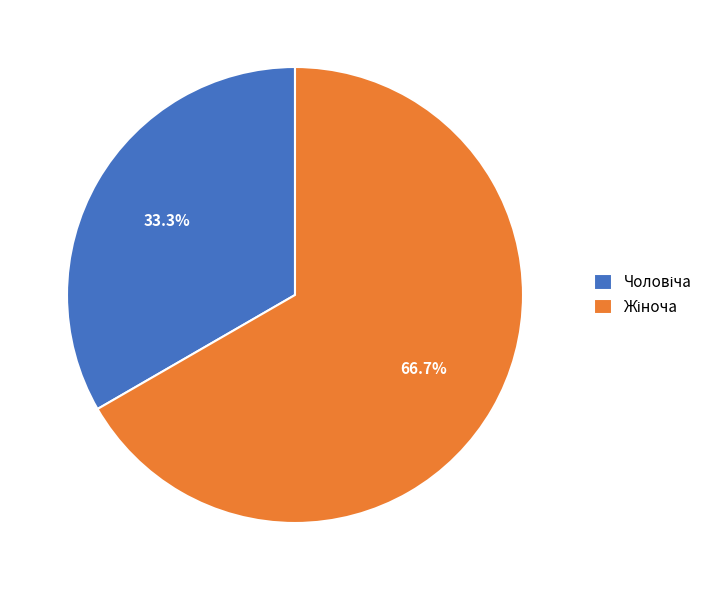

Does any single category account for the majority?

Yes